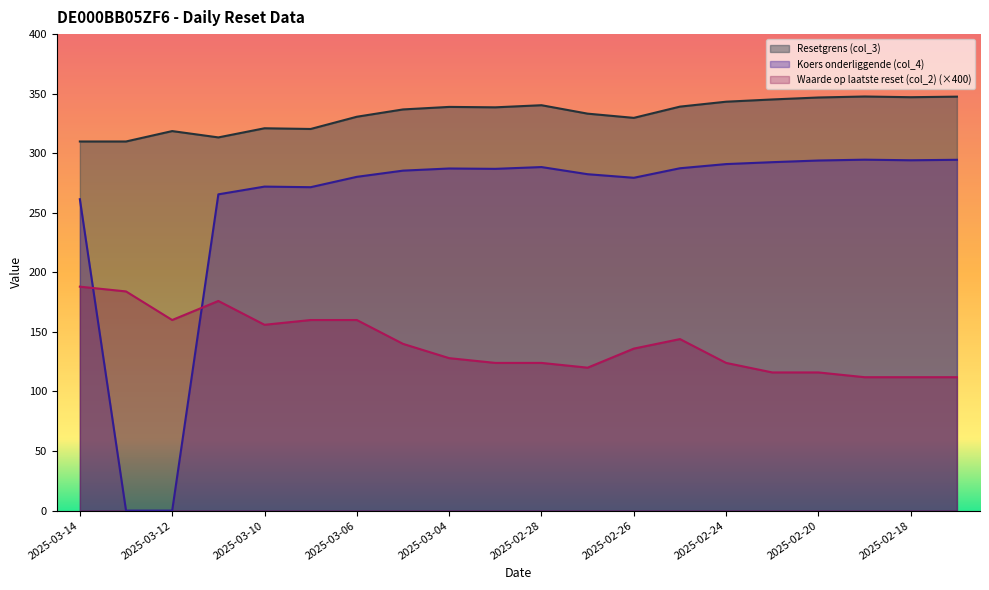

What is the difference between the maximum and second lowest values in the Waarde op laatste reset (col_2) series?

76.0